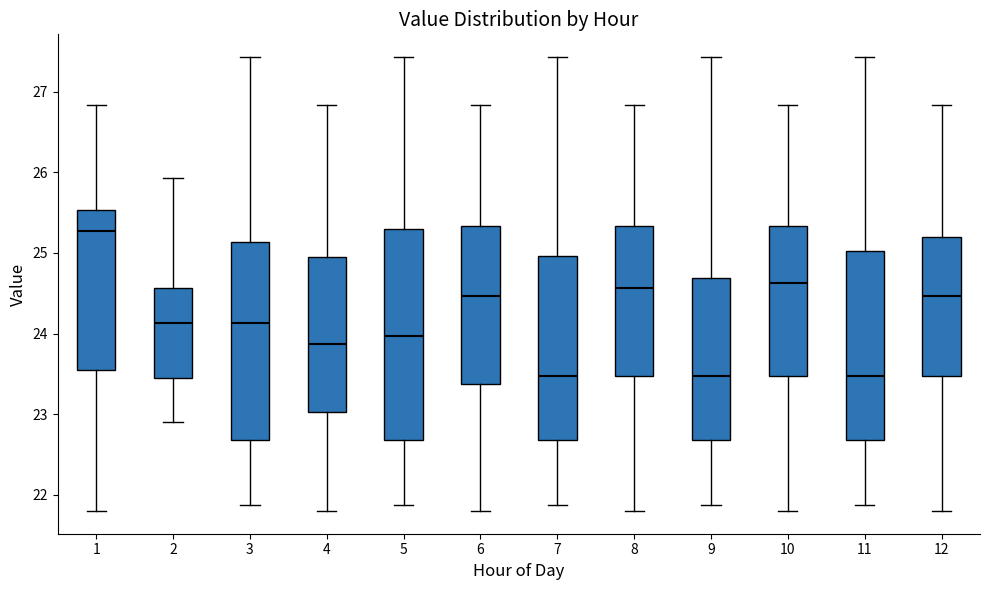

Reading left to right, transcribe this box plot: for each box, give where its median line is, the range the box spans, and where its two whiskers end, as read against the y-axis. The values are not printed on the chart, so give them approximately, as read against the axis.

1: median 25.3, box 23.6 to 25.5, whiskers 21.8 to 26.8
2: median 24.1, box 23.5 to 24.6, whiskers 22.9 to 25.9
3: median 24.1, box 22.7 to 25.1, whiskers 21.9 to 27.4
4: median 23.9, box 23.0 to 25.0, whiskers 21.8 to 26.8
5: median 24.0, box 22.7 to 25.3, whiskers 21.9 to 27.4
6: median 24.5, box 23.4 to 25.3, whiskers 21.8 to 26.8
7: median 23.5, box 22.7 to 25.0, whiskers 21.9 to 27.4
8: median 24.6, box 23.5 to 25.3, whiskers 21.8 to 26.8
9: median 23.5, box 22.7 to 24.7, whiskers 21.9 to 27.4
10: median 24.6, box 23.5 to 25.3, whiskers 21.8 to 26.8
11: median 23.5, box 22.7 to 25.0, whiskers 21.9 to 27.4
12: median 24.5, box 23.5 to 25.2, whiskers 21.8 to 26.8